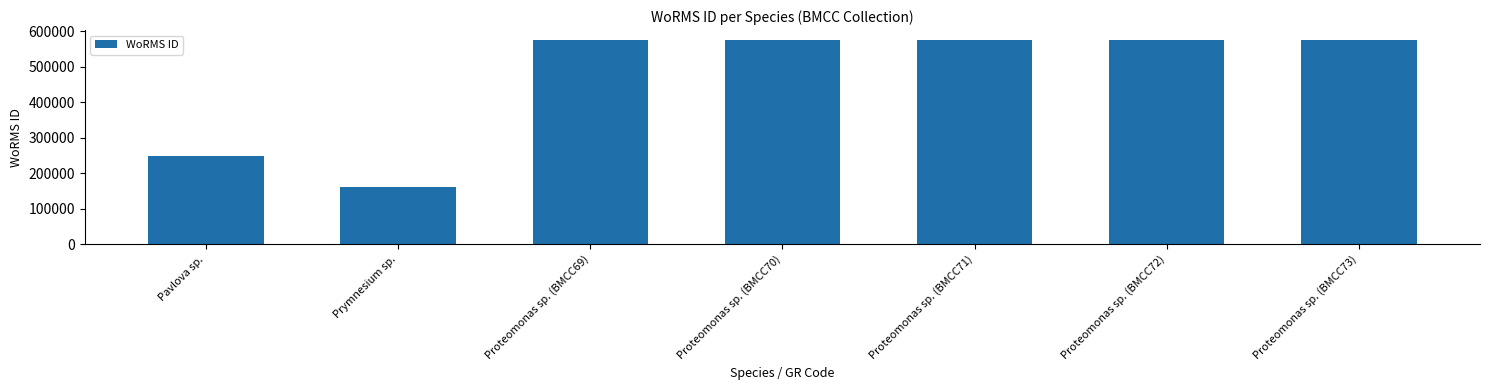

What is the change in value from Pavlova sp. to Proteomonas sp. (BMCC72)?

+324224